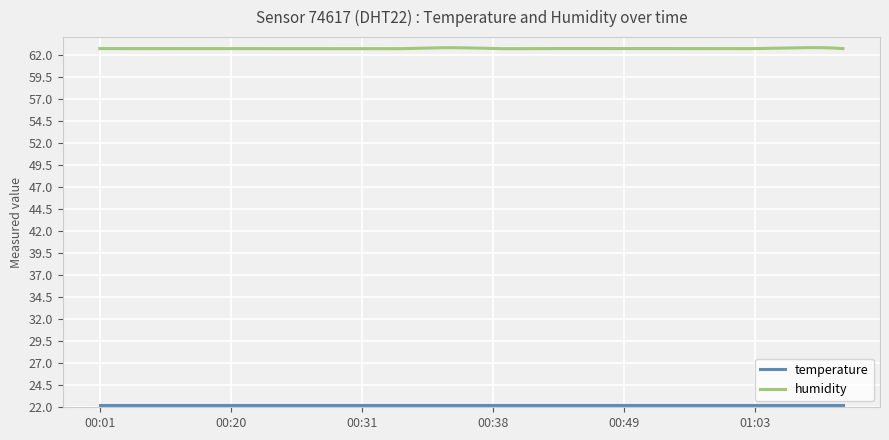

How many lines are shown in the chart?

2